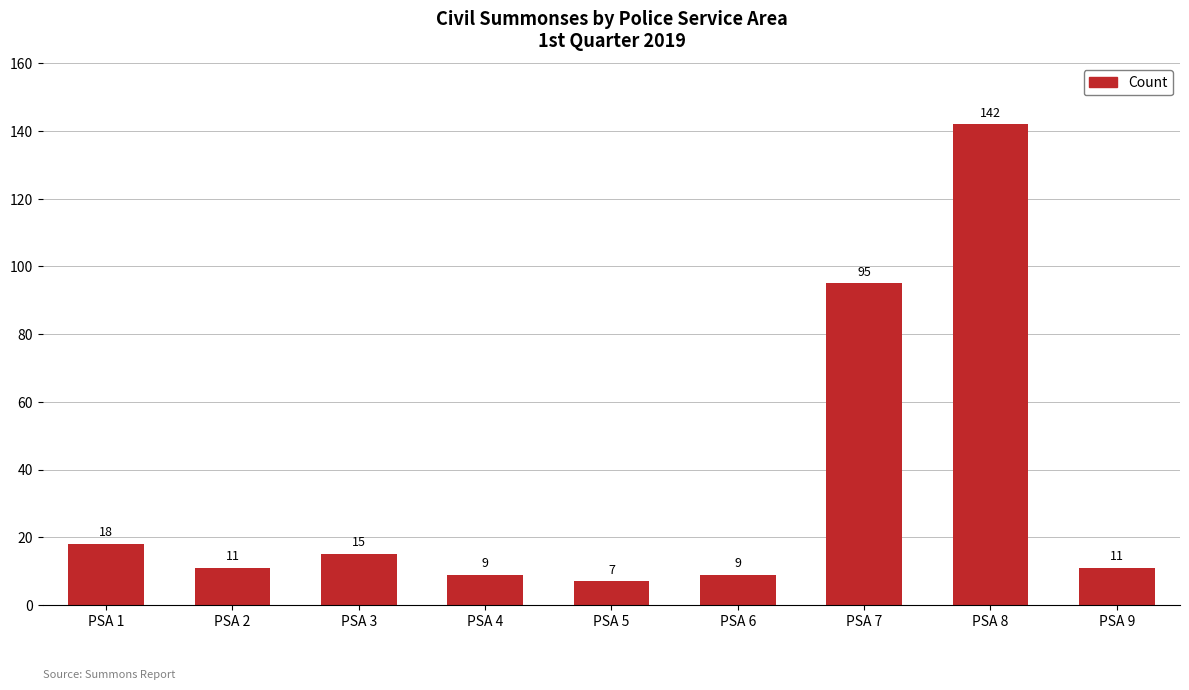

What is the sum of all values?

317